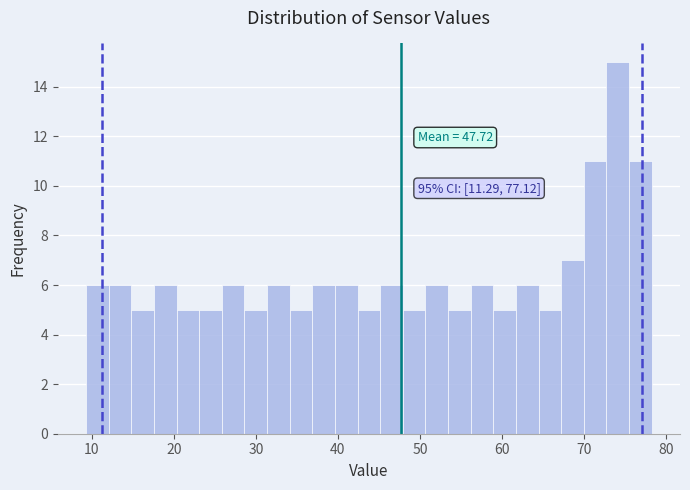

Read against the x-axis, roughly where is the centre of the tallest bar?

74